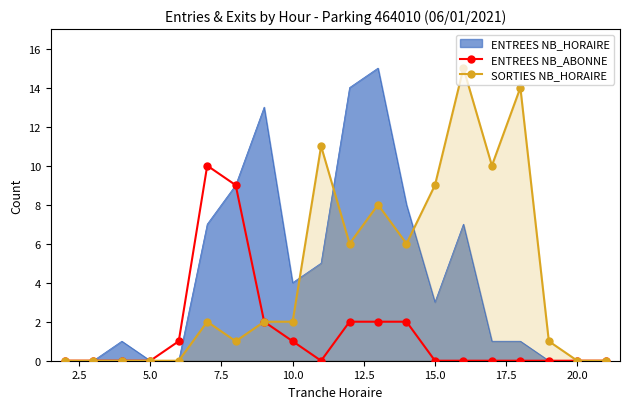

What is the highest value of the ENTREES NB_ABONNE series?

10